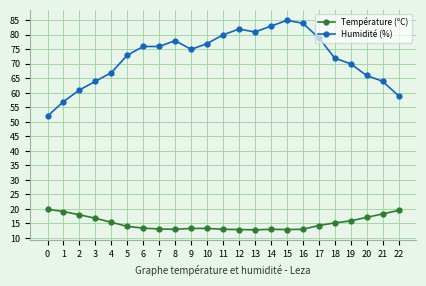

True or false: Humidité (%) and Température (ºC) intersect in this chart.

False